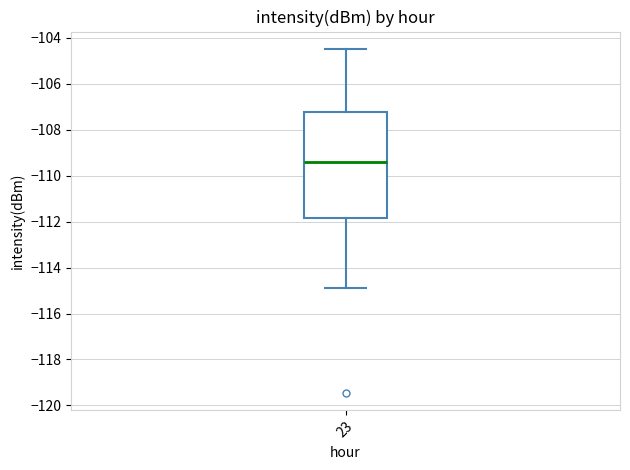

Read this box plot against the y-axis: the position of the median line, the range covered by the box, and the ends of both whiskers. The values are not printed on the chart, so give them approximately, as read against the axis.

median -109.4, box -111.8 to -107.2, whiskers -114.8 to -104.4